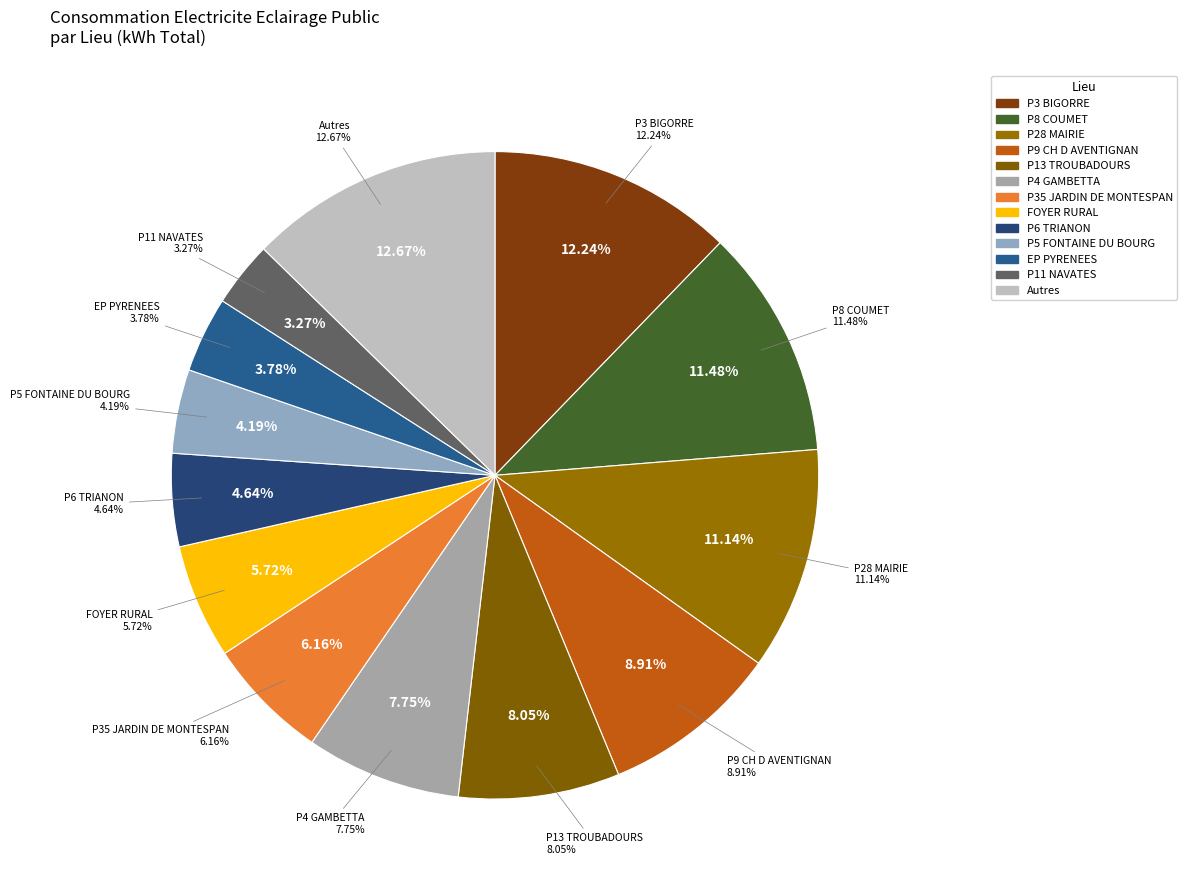

Is the sum of P9 CH D AVENTIGNAN and P6 TRIANON greater than half?

No